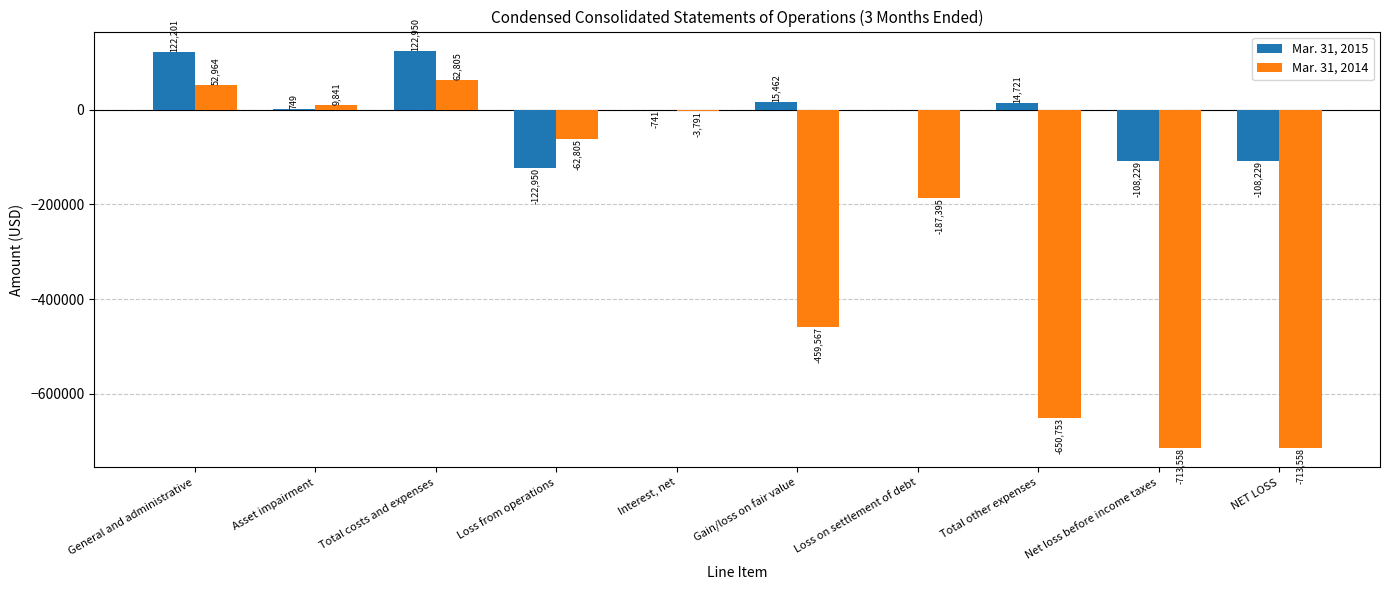

Count the number of data series in this chart.

2